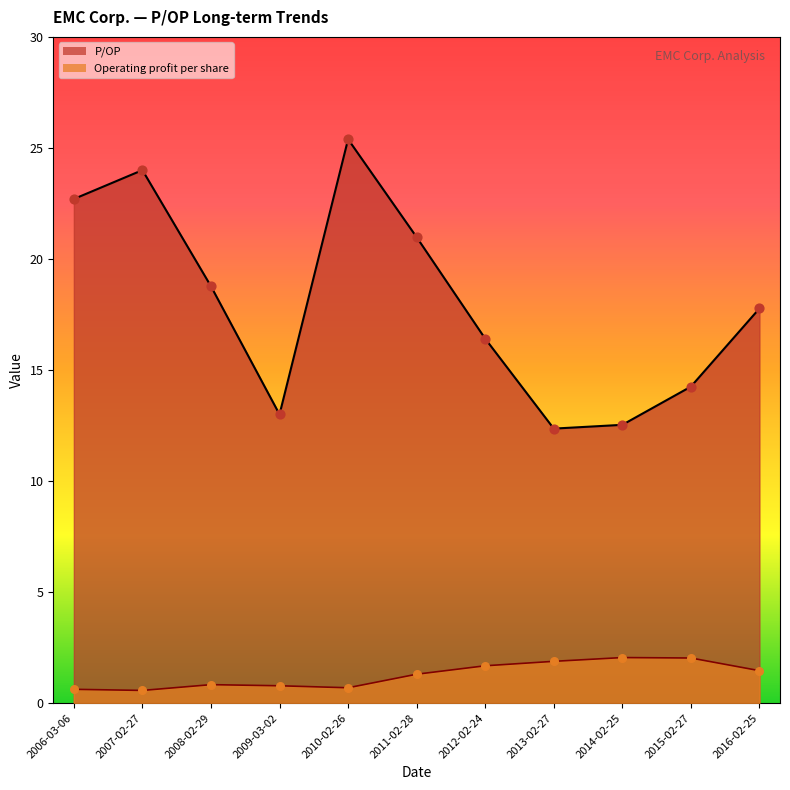

At how many categories does at least one series exceed 15?

7